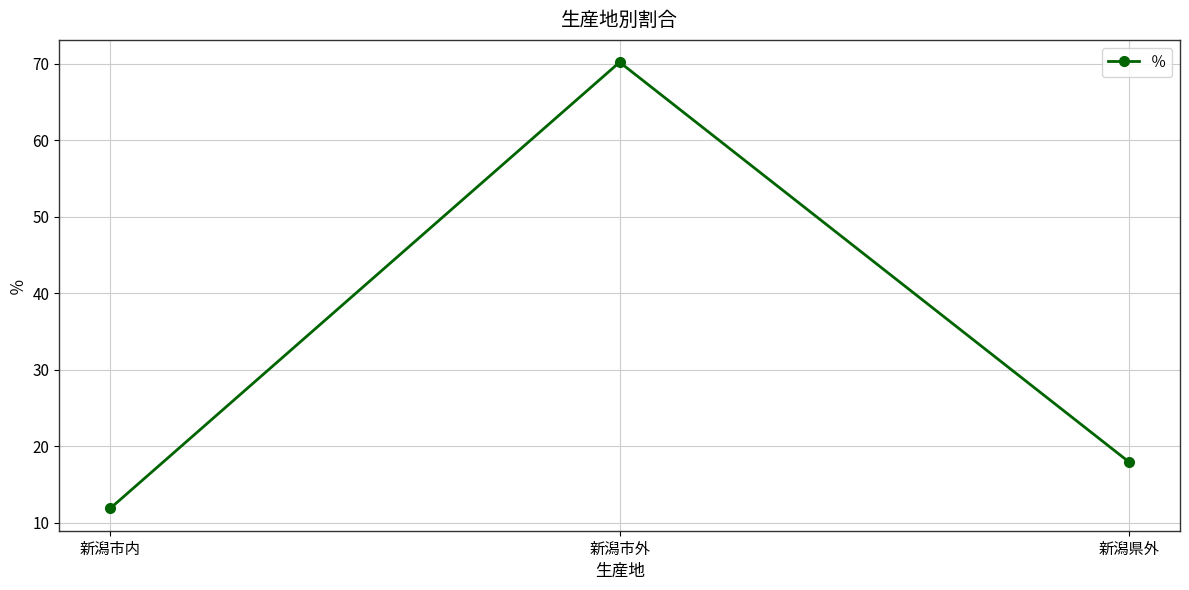

Does the chart display data point markers on the line(s)?

Yes